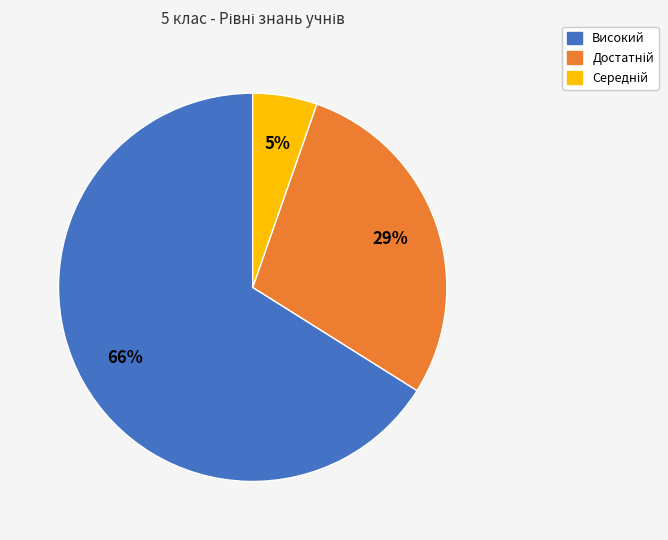

To the nearest percent, what is the difference between the largest and smallest slice percentages?

61%